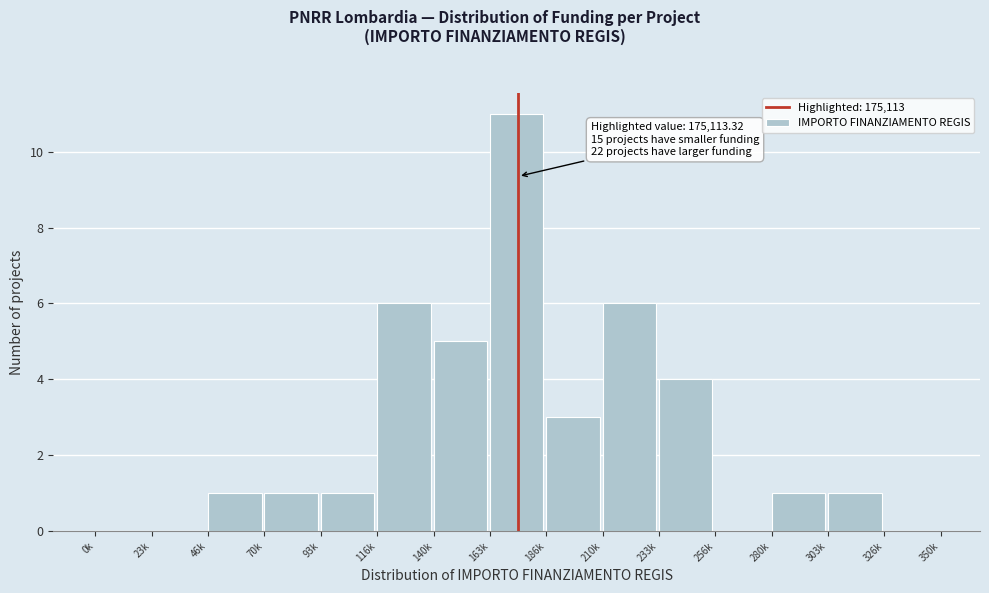

Reading left to right, list all the values displayed in this chart.

0k=0	23k=0	46k=1	70k=1	93k=1	116k=6	140k=5	163k=11	186k=3	210k=6	233k=4	256k=0	280k=1	303k=1	326k=0